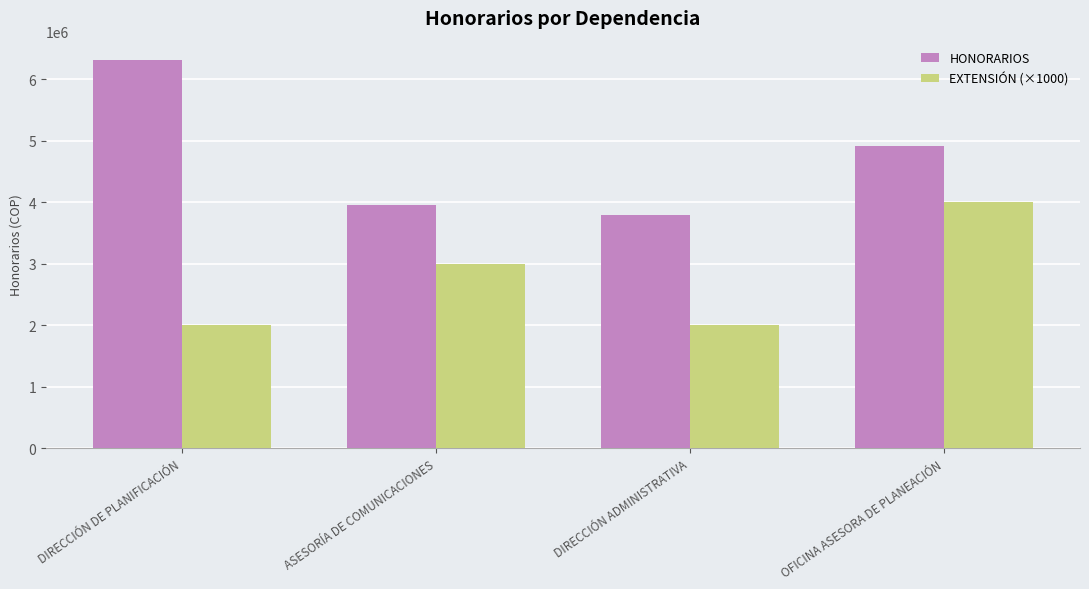

What is the total value across all series at ASESORÍA DE COMUNICACIONES?

6955000.0